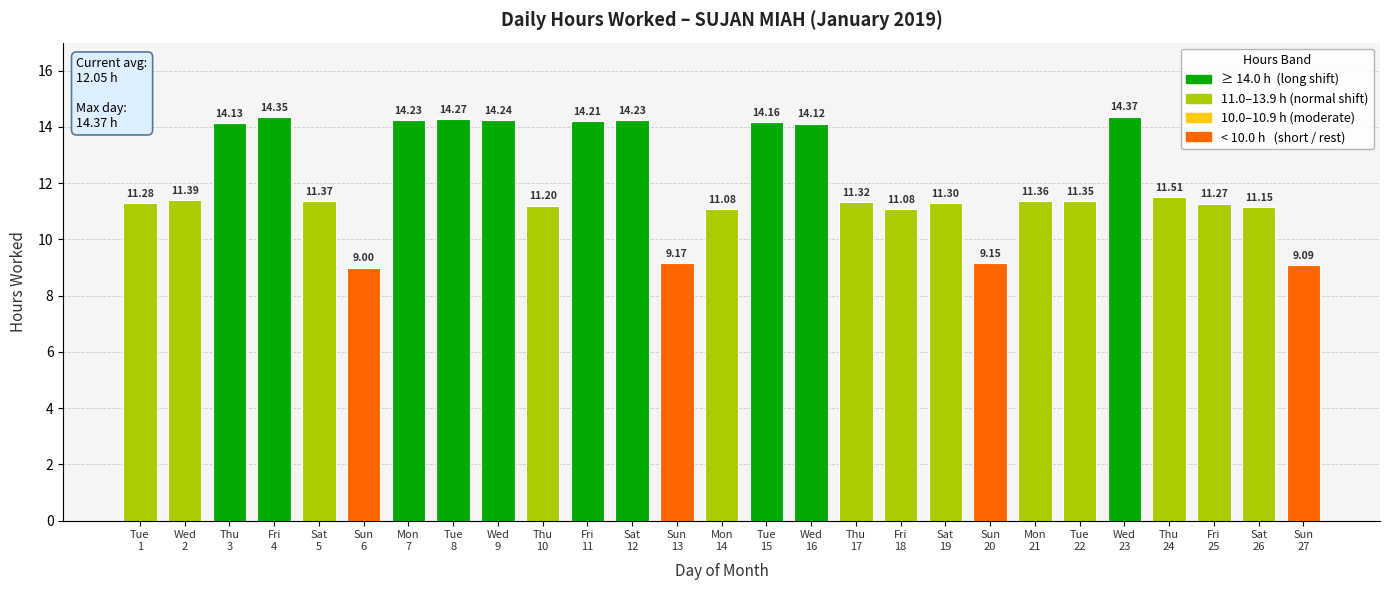

What is the difference between the maximum and second lowest values?

5.3